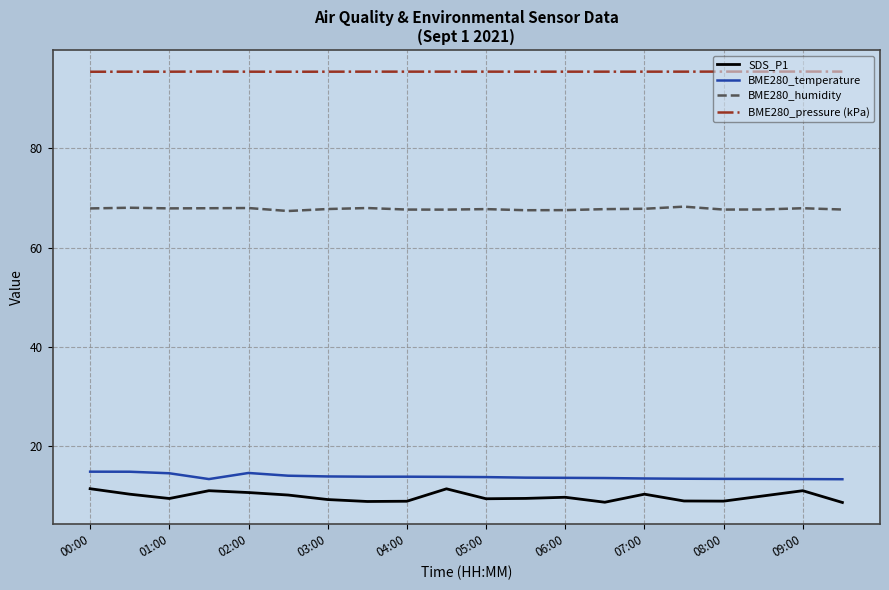

What is the minimum value shown in the chart?

8.7